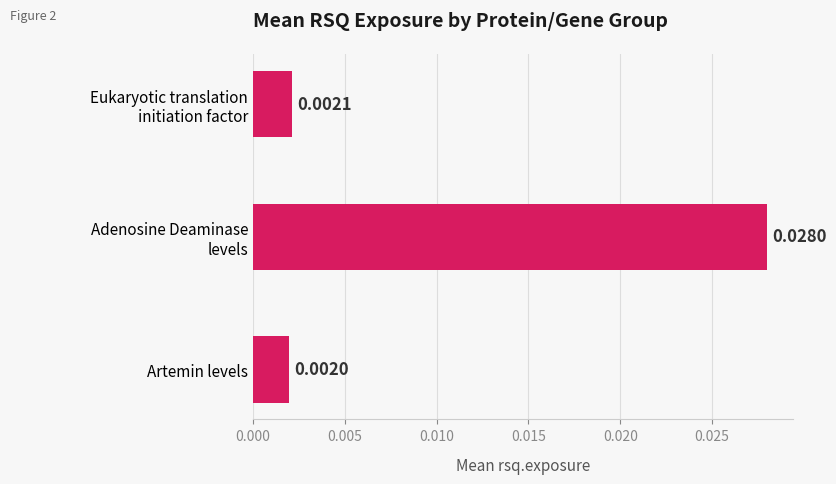

Which category has the lowest value across all series?

Artemin levels